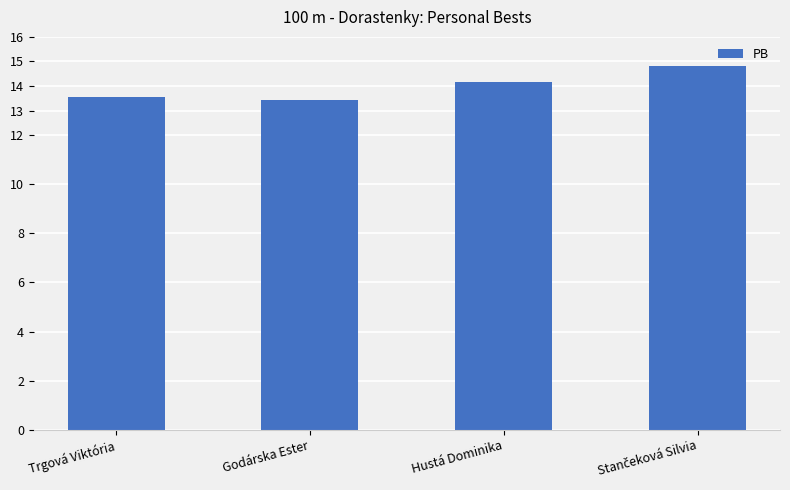

What is the approximate value at Hustá Dominika?

14.2